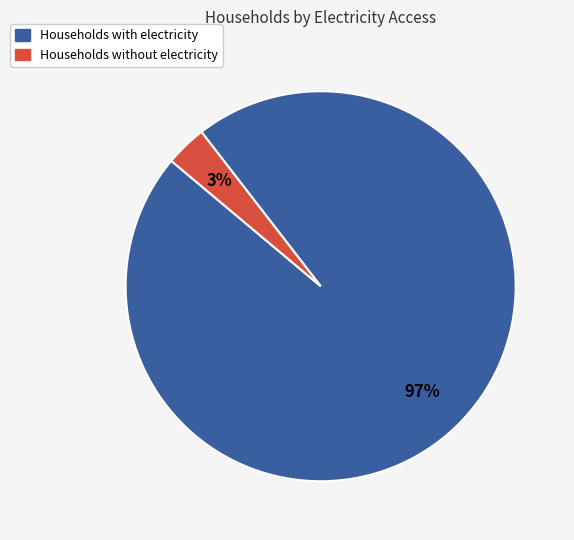

To the nearest percent, what is the average slice percentage?

50%